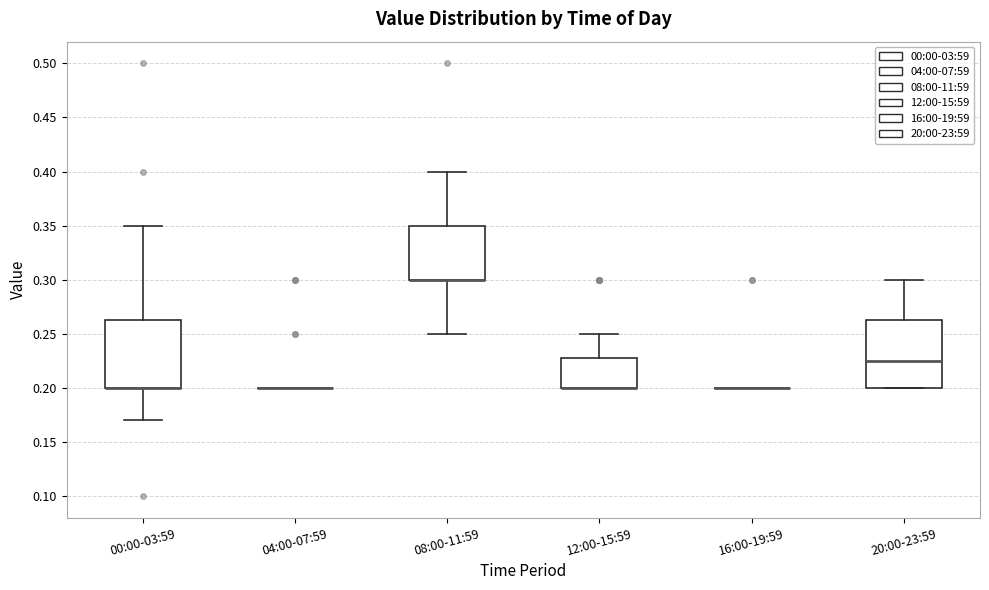

Reading left to right, read every box against the y-axis: the position of its median line, the range the box covers, and the ends of its whiskers. The values are not printed on the chart, so give them approximately, as read against the axis.

00:00-03:59: median 0.200 (drawn on the box's lower edge), box 0.200 to 0.265, whiskers 0.170 to 0.350
04:00-07:59: box collapsed to a line at 0.200, whiskers 0.200 to 0.200
08:00-11:59: median 0.300 (drawn on the box's lower edge), box 0.300 to 0.350, whiskers 0.250 to 0.400
12:00-15:59: median 0.200 (drawn on the box's lower edge), box 0.200 to 0.230, whiskers 0.200 to 0.250
16:00-19:59: box collapsed to a line at 0.200, whiskers 0.200 to 0.200
20:00-23:59: median 0.225, box 0.200 to 0.265, whiskers 0.200 to 0.300